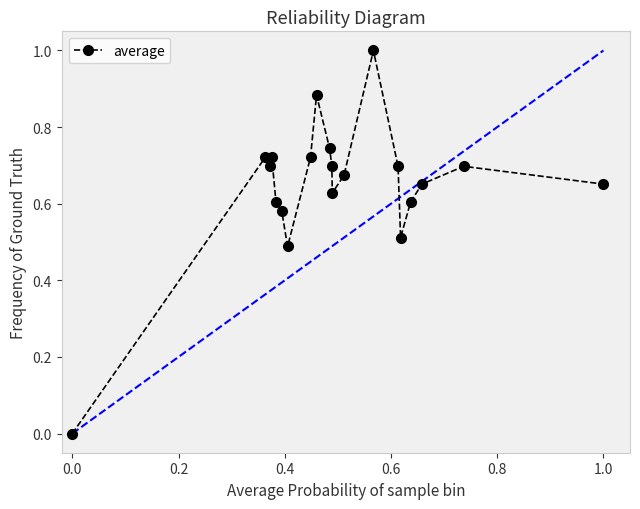

What is the greatest value displayed?

1.0